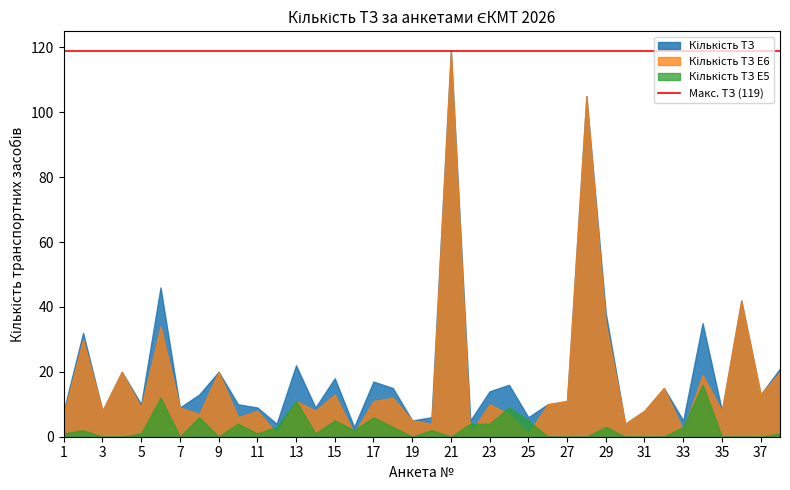

The Кількість ТЗ series shows 37 at 38. True or false?

False